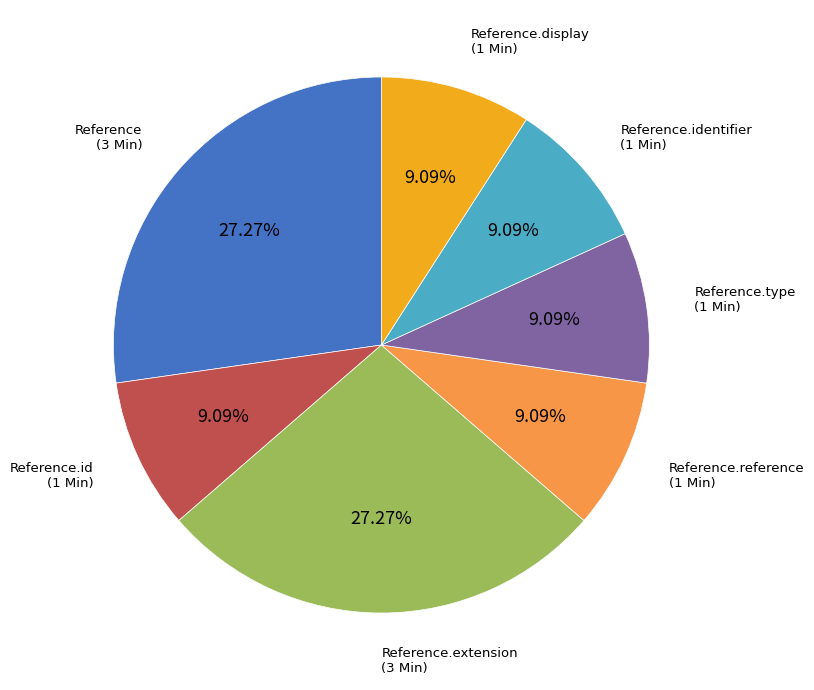

How many segments does this pie chart have?

7